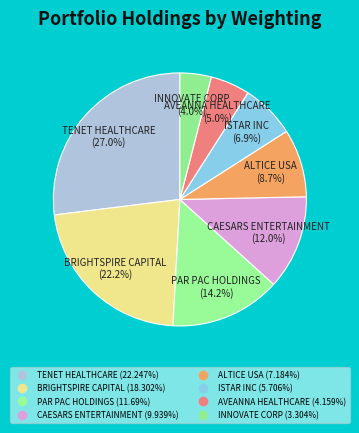

Rank the categories by value from highest to lowest.

TENET HEALTHCARE CORP, BRIGHTSPIRE CAPITAL INC, PAR PAC HOLDINGS INC, CAESARS ENTERTAINMENT INC NE, ALTICE USA INC, ISTAR INC, AVEANNA HEALTHCARE HLDGS INC, INNOVATE CORP